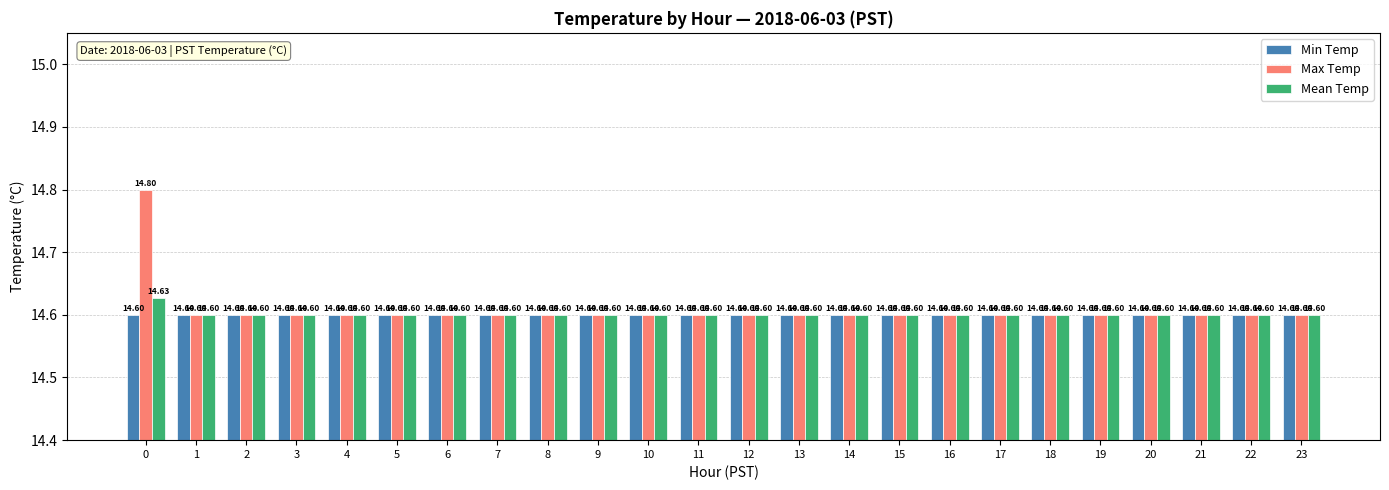

Is it true that Min Temp equals 21.9 at 2?

False